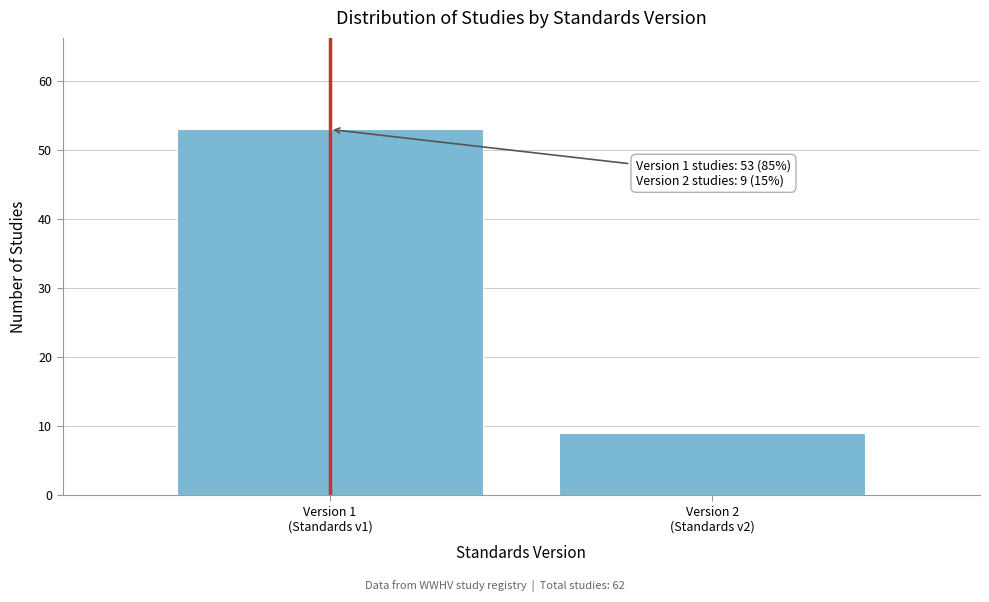

Reading left to right, list all the values displayed in this chart.

53	9